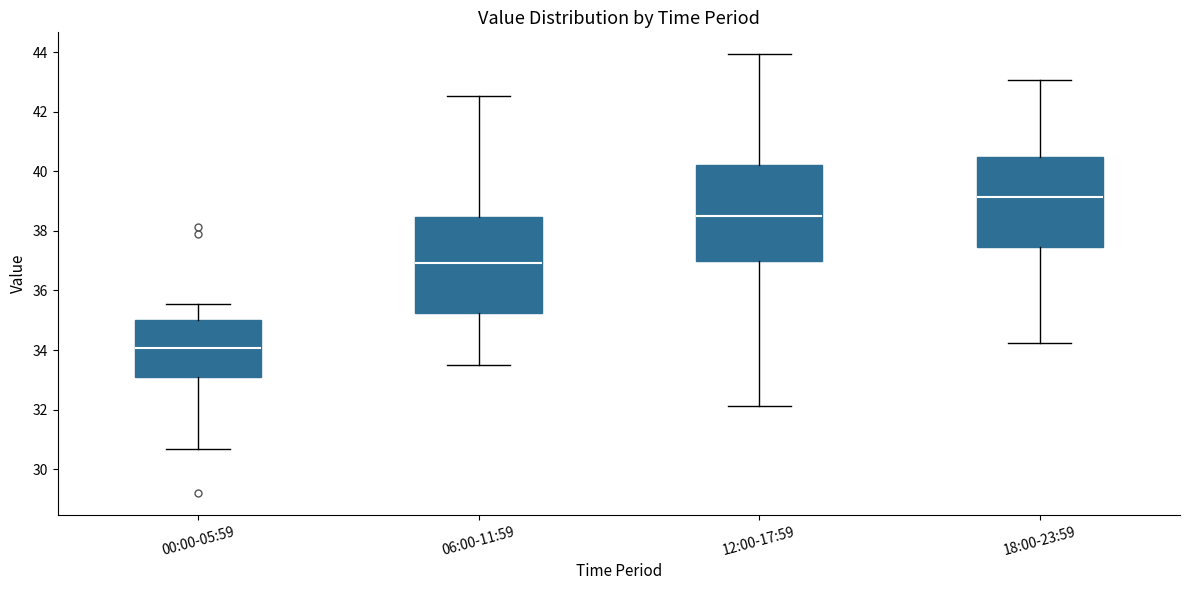

Which box has the lowest median line?

00:00-05:59